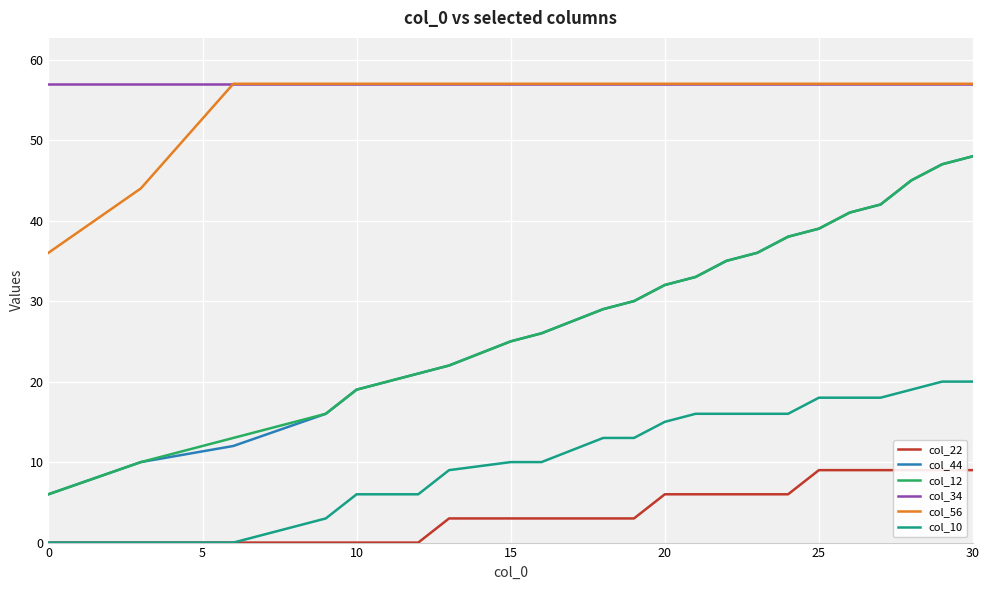

List the series in order of their peak value, lowest first.

col_22, col_10, col_44, col_12, col_34, col_56